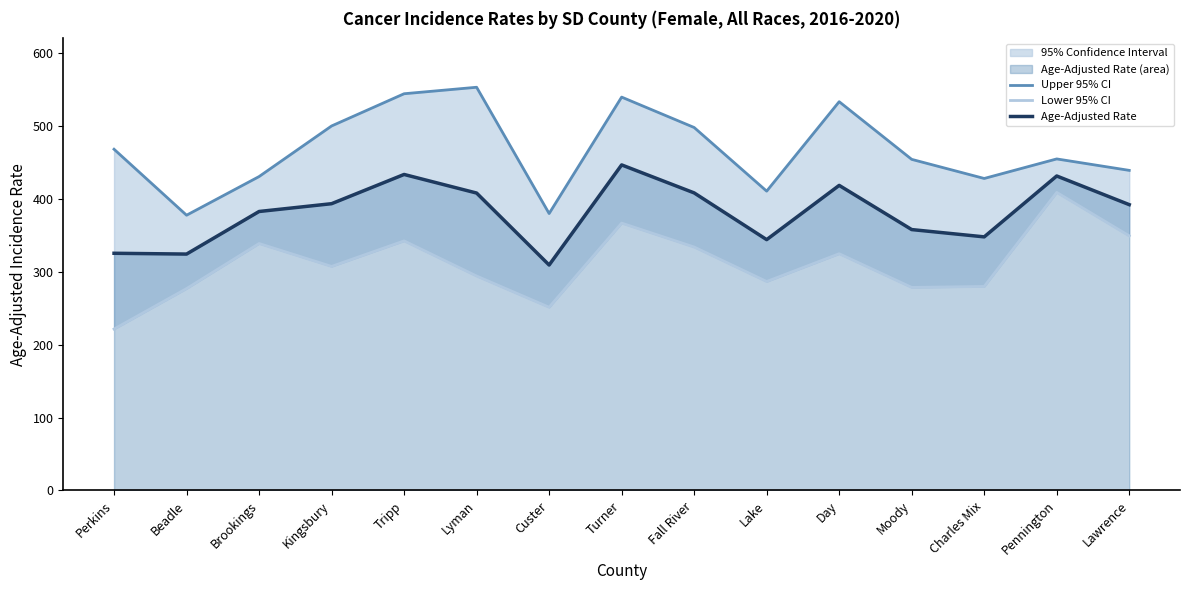

How many data points does each series have?

15